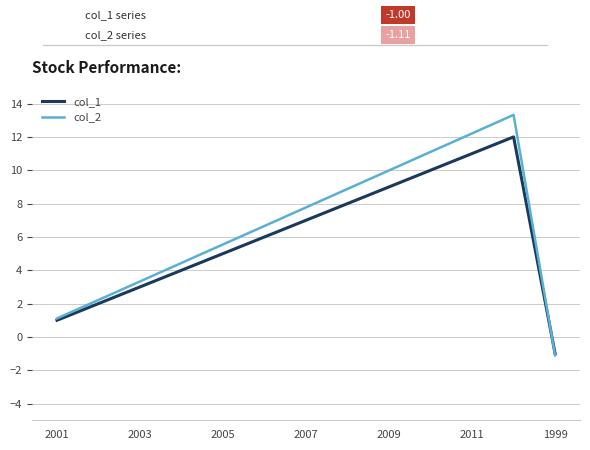

Count the number of data series in this chart.

2